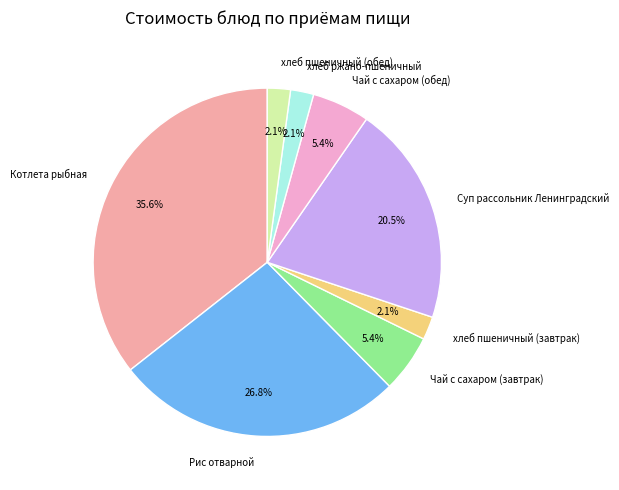

Does Рис отварной account for over 50% of the chart?

No